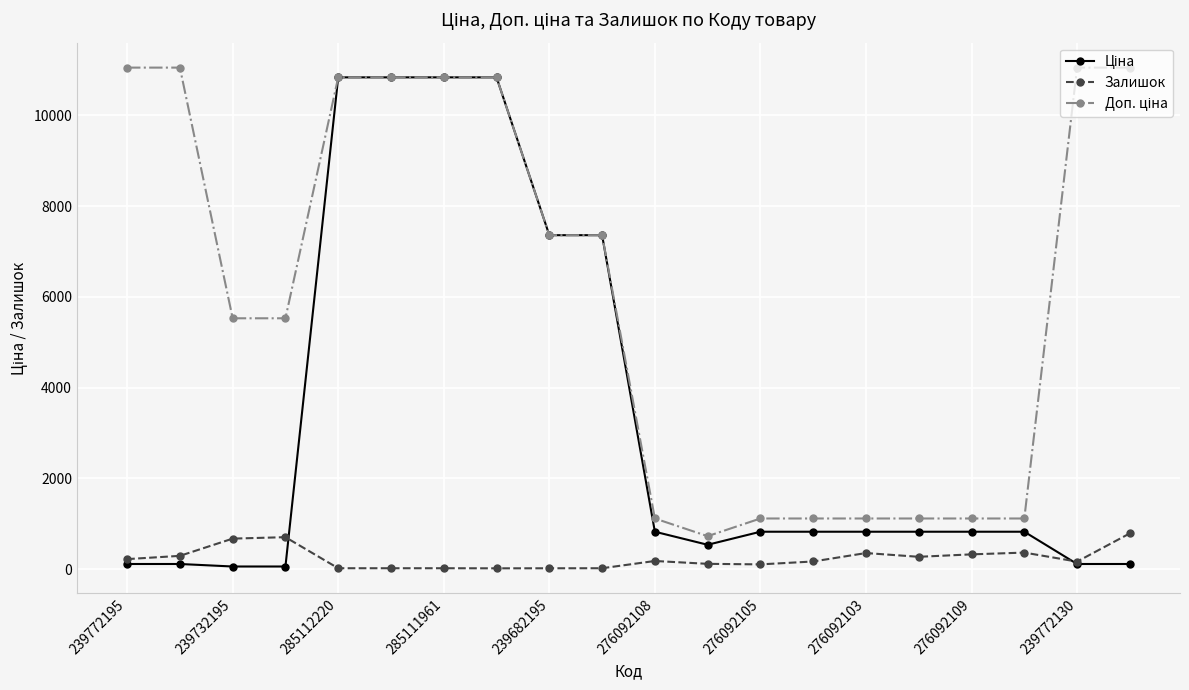

At how many categories does at least one series exceed 5202?

12